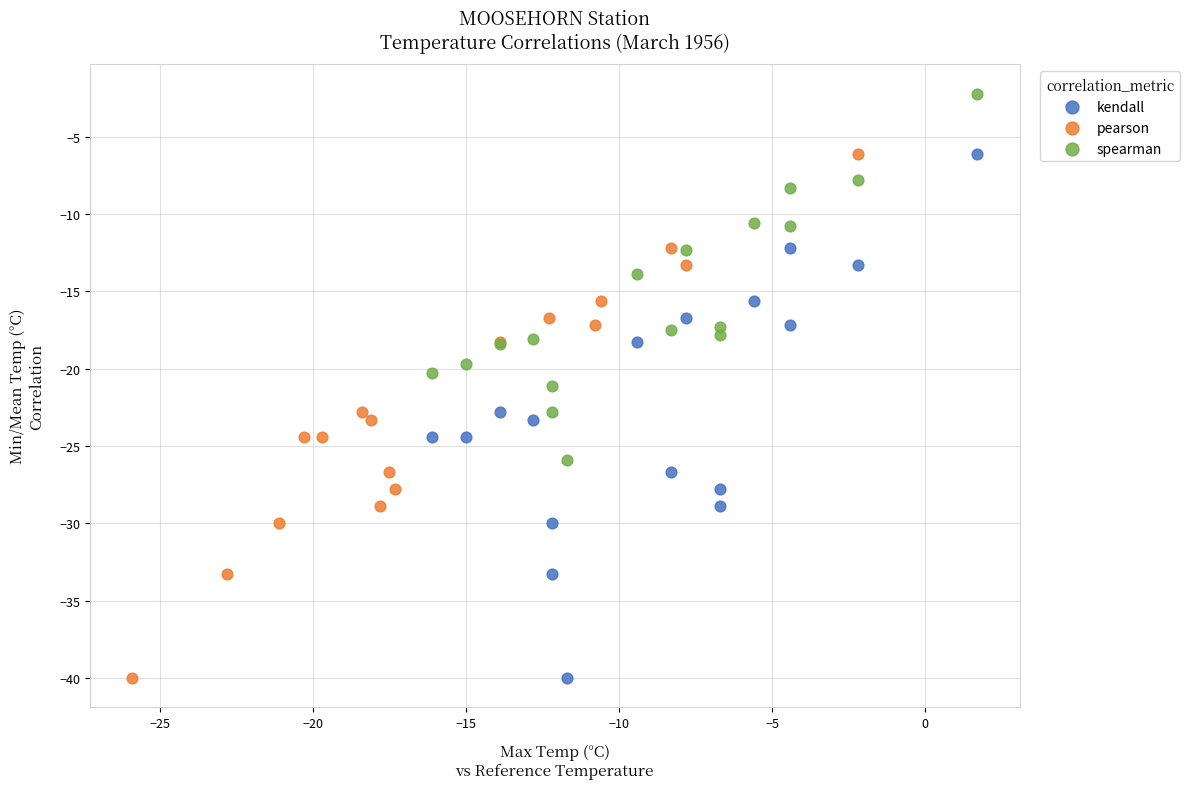

What are all the series names shown in the legend?

kendall, pearson, spearman